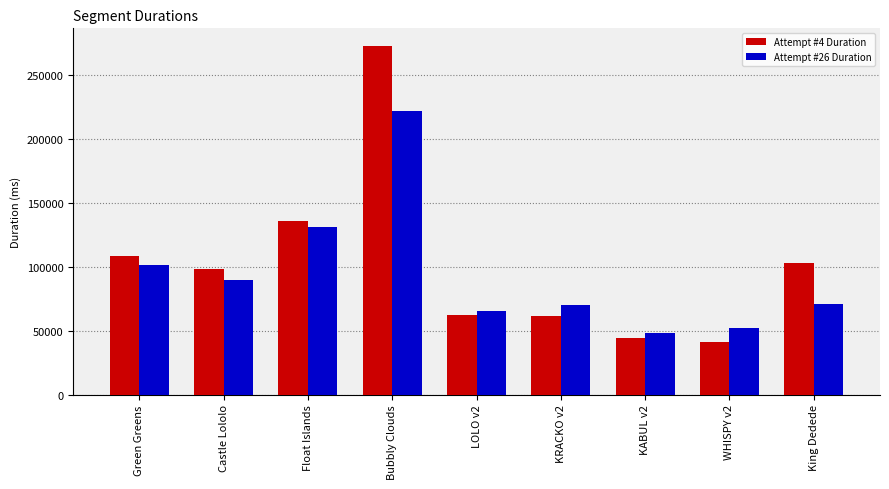

How many bars are there in total?

18